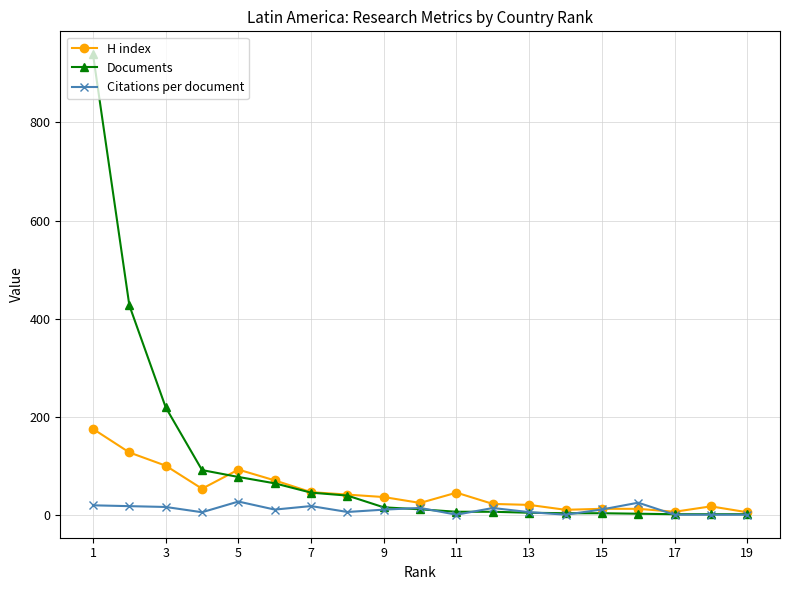

What is the approximate value of Documents at 9?

15.0